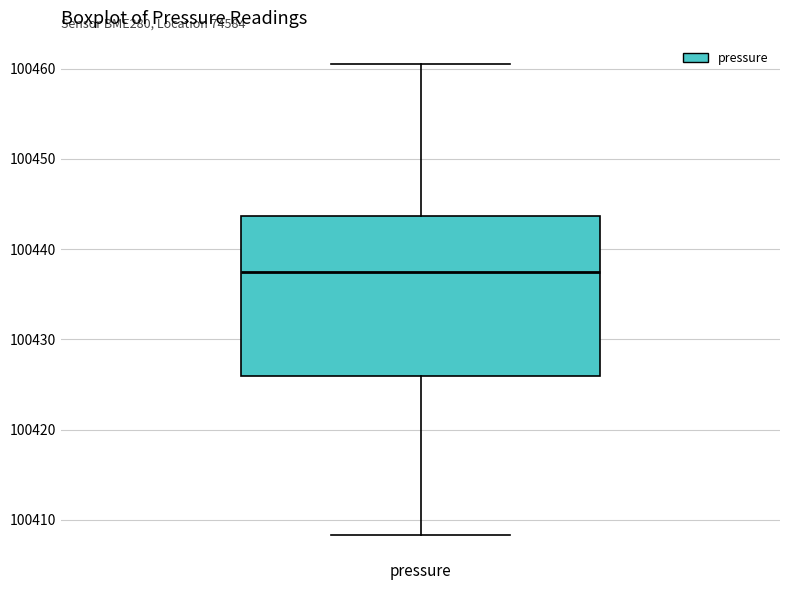

Read this box plot against the y-axis: the position of the median line, the range covered by the box, and the ends of both whiskers. The values are not printed on the chart, so give them approximately, as read against the axis.

median 100438, box 100426 to 100444, whiskers 100408 to 100461